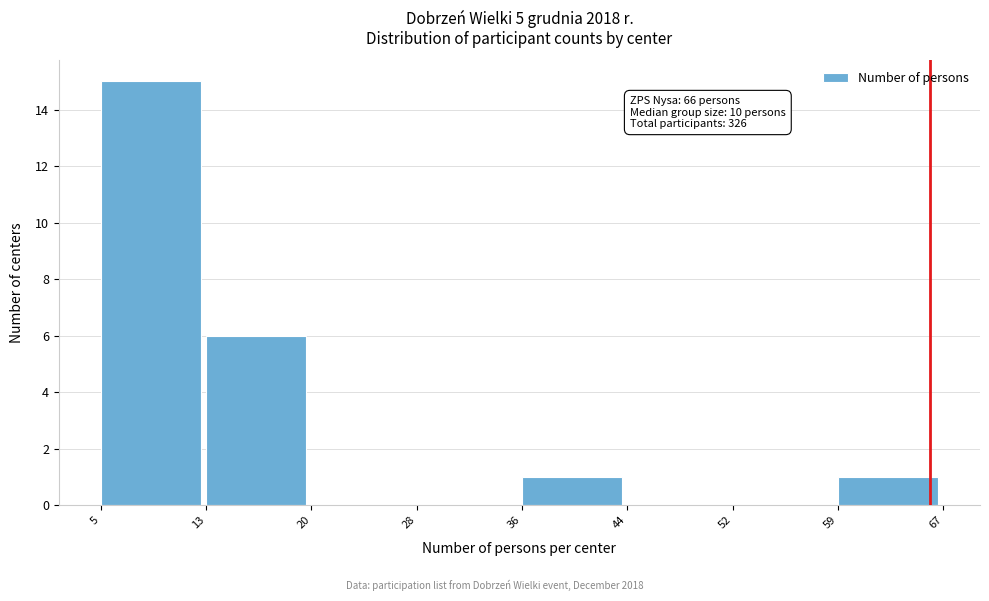

Which range on the x-axis has the tallest bar?

5 to 13